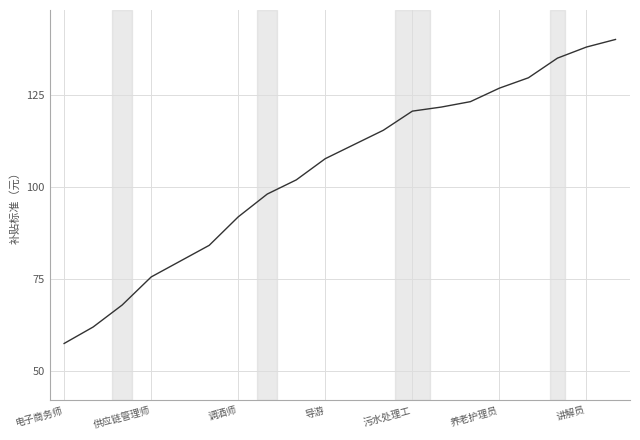

What is the difference between the maximum and second lowest values?

78.1